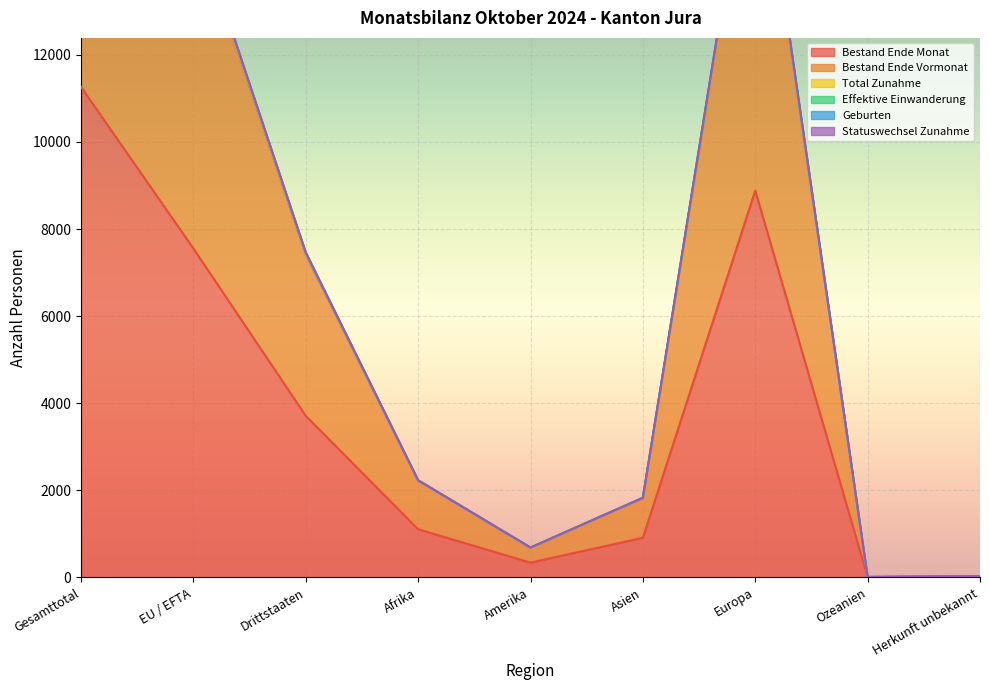

Is the value of Bestand Ende Vormonat at Ozeanien greater than the value of Bestand Ende Monat at Gesamttotal?

No